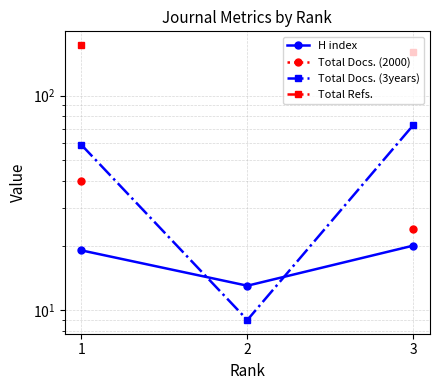

What is the spread (max minus min) of values at 2?

4.0